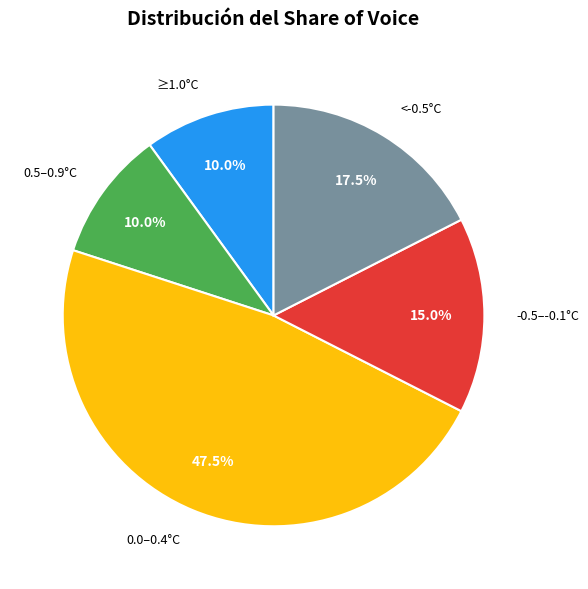

What is the ratio of the value at 0.5–0.9°C to the value at <-0.5°C?

0.6